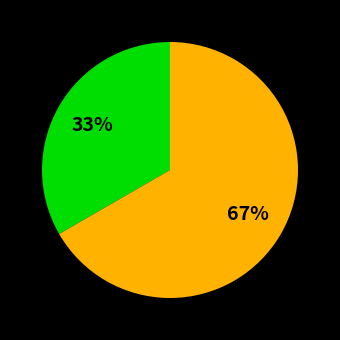

To the nearest percent, what is the average slice percentage?

50%